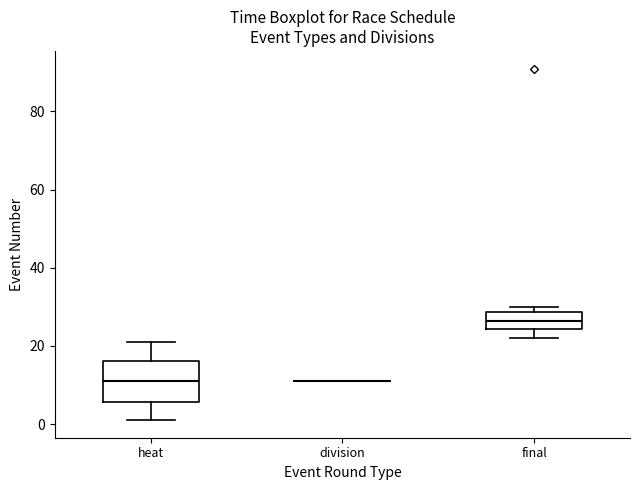

Reading left to right, read every box against the y-axis: the position of its median line, the range the box covers, and the ends of its whiskers. The values are not printed on the chart, so give them approximately, as read against the axis.

heat: median 12, box 6 to 16, whiskers 2 to 22
division: box collapsed to a line at 12, whiskers 12 to 12
final: median 26, box 24 to 28, whiskers 22 to 30